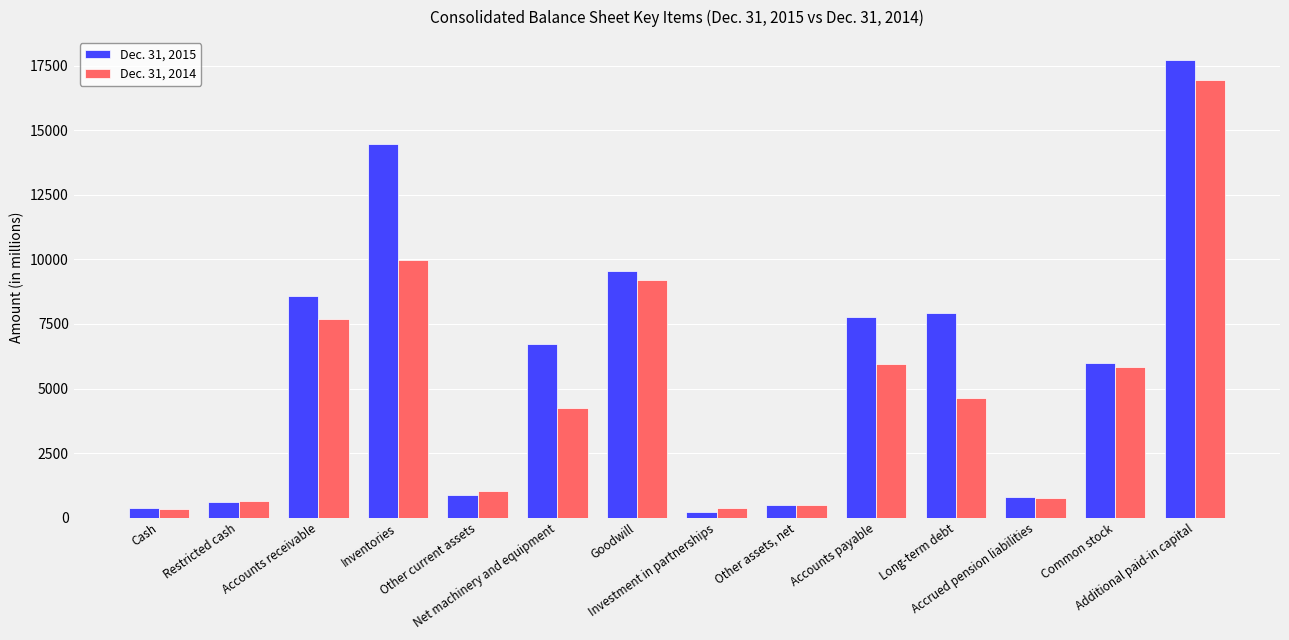

The value of Dec. 31, 2015 at Investment in partnerships is 224. True or false?

True